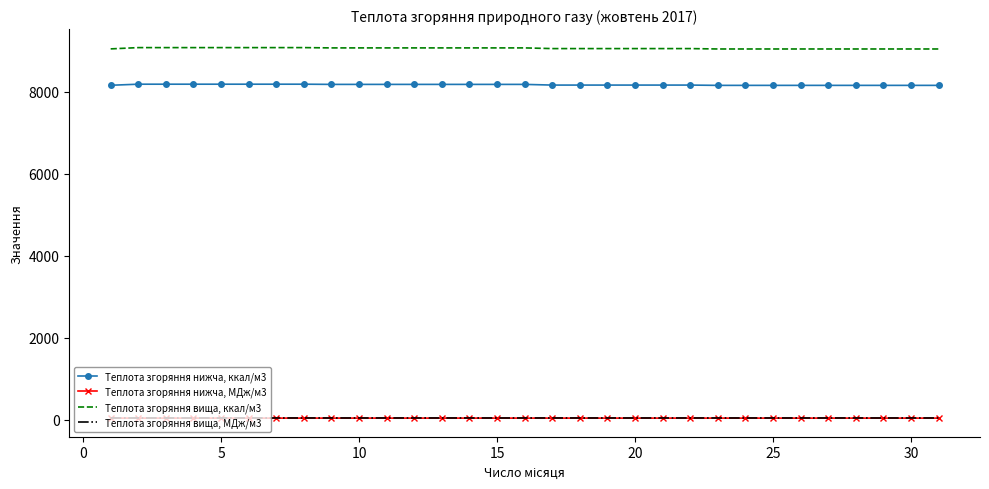

Which series has the widest spread of values?

Теплота згоряння вища, ккал/м3